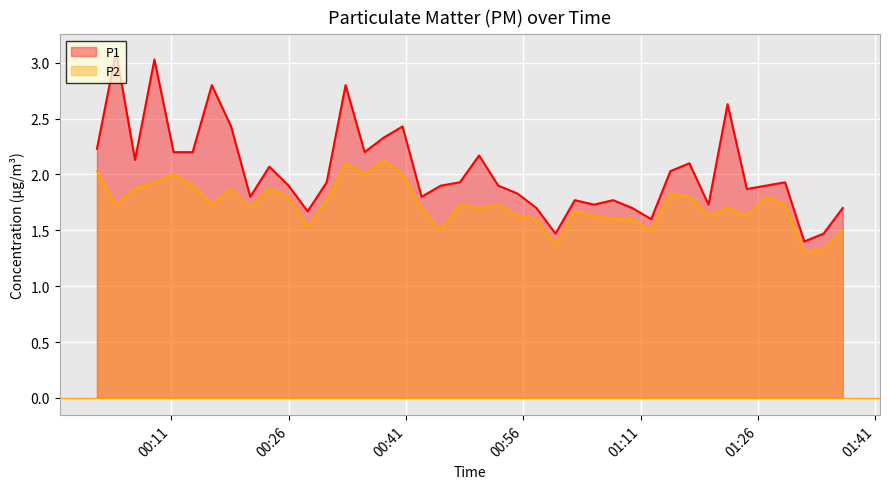

List the series in order of their overall mean, lowest first.

P2, P1